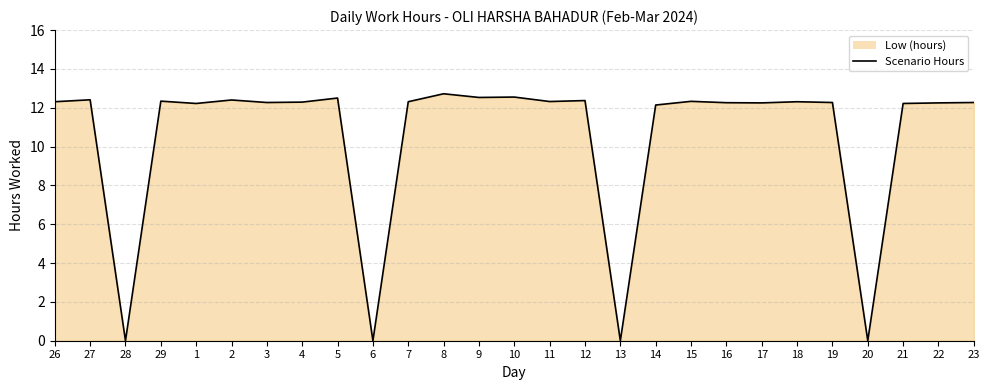

Reading right to left, transcribe all the data shown in this chart.

12.3	12.2	12.2	0.0	12.3	12.3	12.2	12.3	12.3	12.1	0.0	12.4	12.3	12.6	12.5	12.7	12.3	0.0	12.5	12.3	12.3	12.4	12.2	12.3	0.0	12.4	12.3